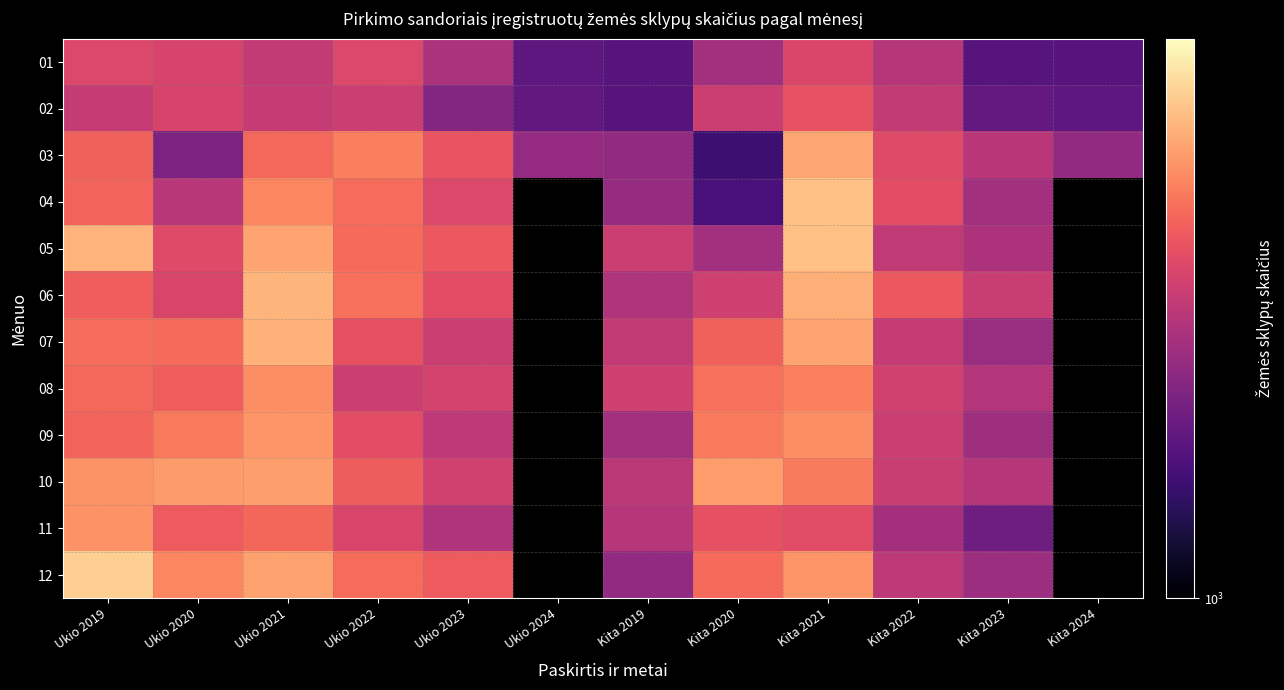

Which label corresponds to the smallest value in the chart?

Kita 2020